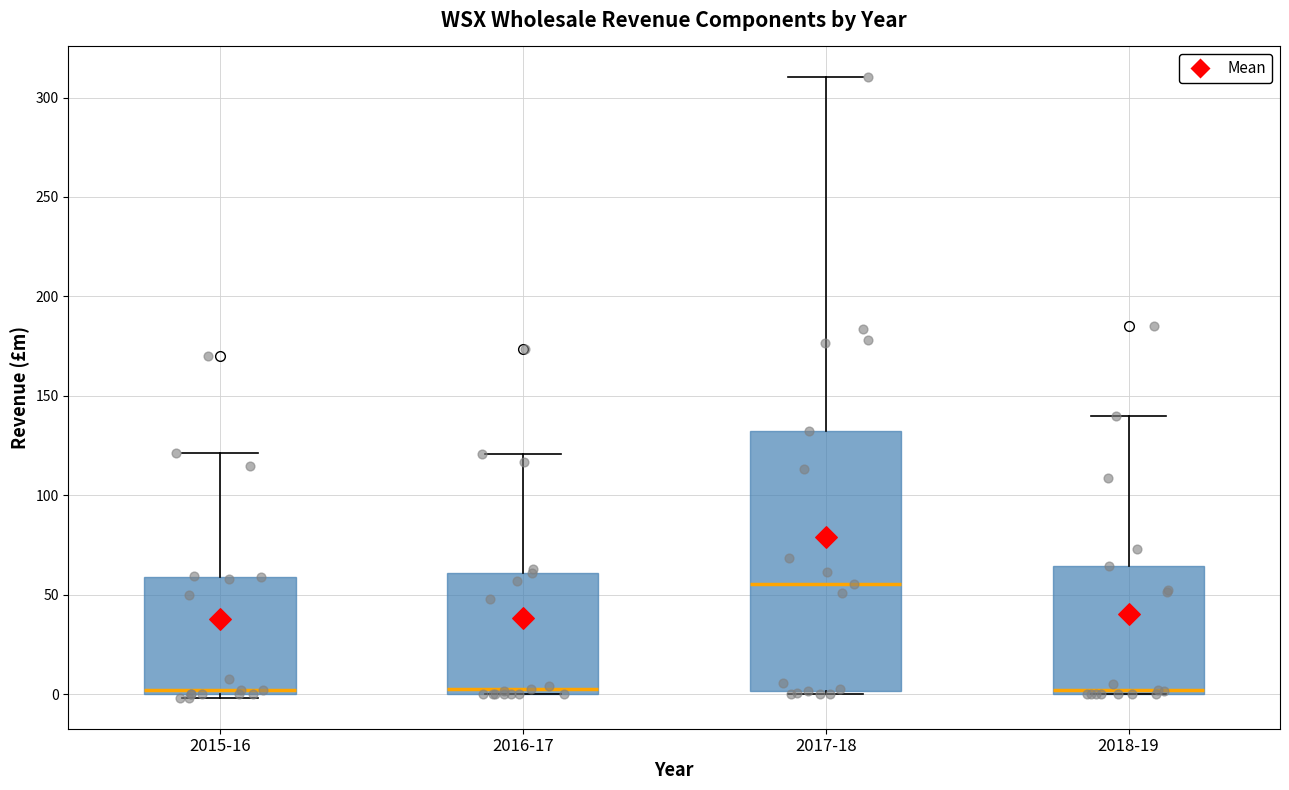

Where is the lower edge of the box for 2016-17 on the y-axis? The values are not printed on the chart, so give them approximately, as read against the axis.

0